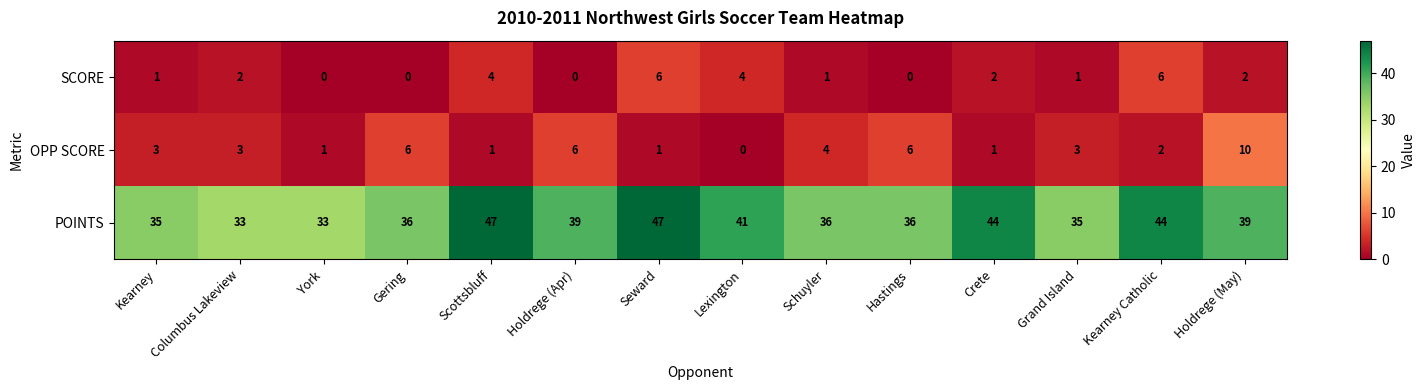

At how many categories does at least one series exceed 40?

5